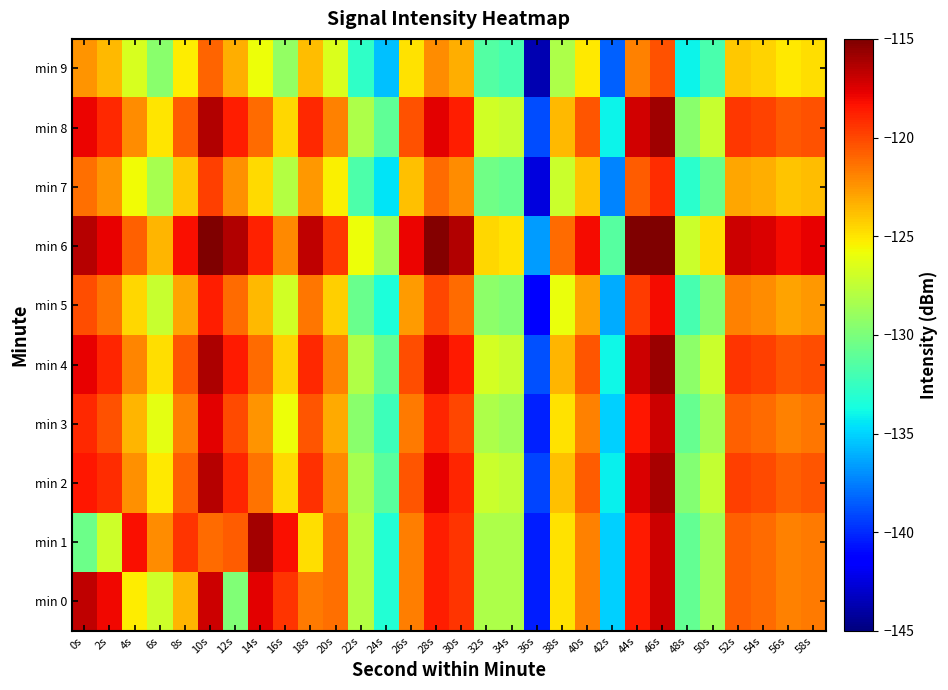

Rank the series by their maximum value, from lowest to highest.

min 9, min 7, min 5, min 3, min 0, min 2, min 1, min 8, min 4, min 6